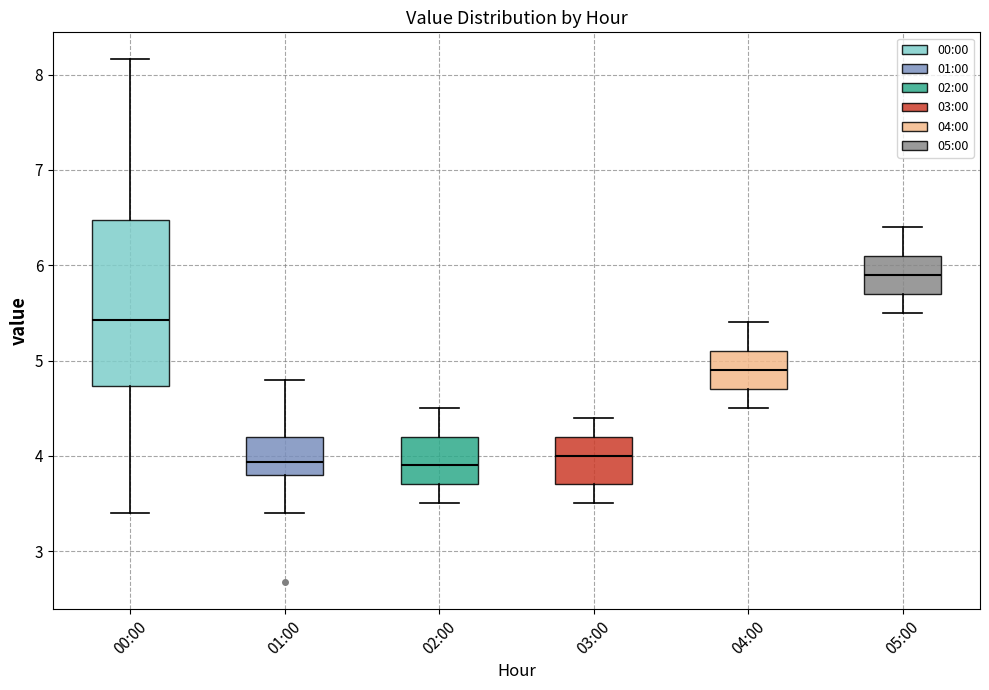

Reading left to right, read every box against the y-axis: the position of its median line, the range the box covers, and the ends of its whiskers. The values are not printed on the chart, so give them approximately, as read against the axis.

00:00: median 5.4, box 4.7 to 6.5, whiskers 3.4 to 8.2
01:00: median 3.9, box 3.8 to 4.2, whiskers 3.4 to 4.8
02:00: median 3.9, box 3.7 to 4.2, whiskers 3.5 to 4.5
03:00: median 4.0, box 3.7 to 4.2, whiskers 3.5 to 4.4
04:00: median 4.9, box 4.7 to 5.1, whiskers 4.5 to 5.4
05:00: median 5.9, box 5.7 to 6.1, whiskers 5.5 to 6.4